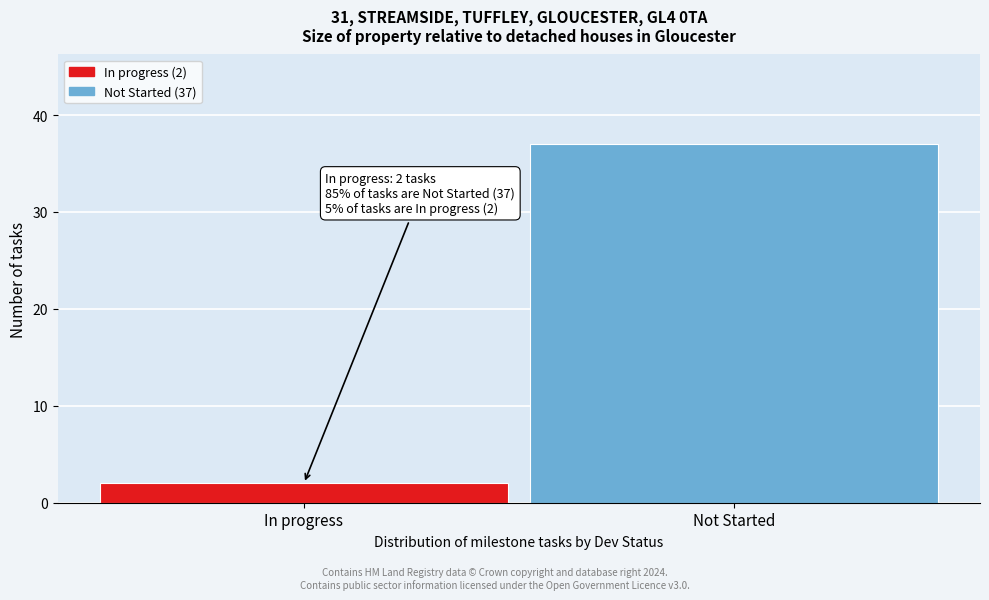

Reading left to right, list all the values displayed in this chart.

2	37